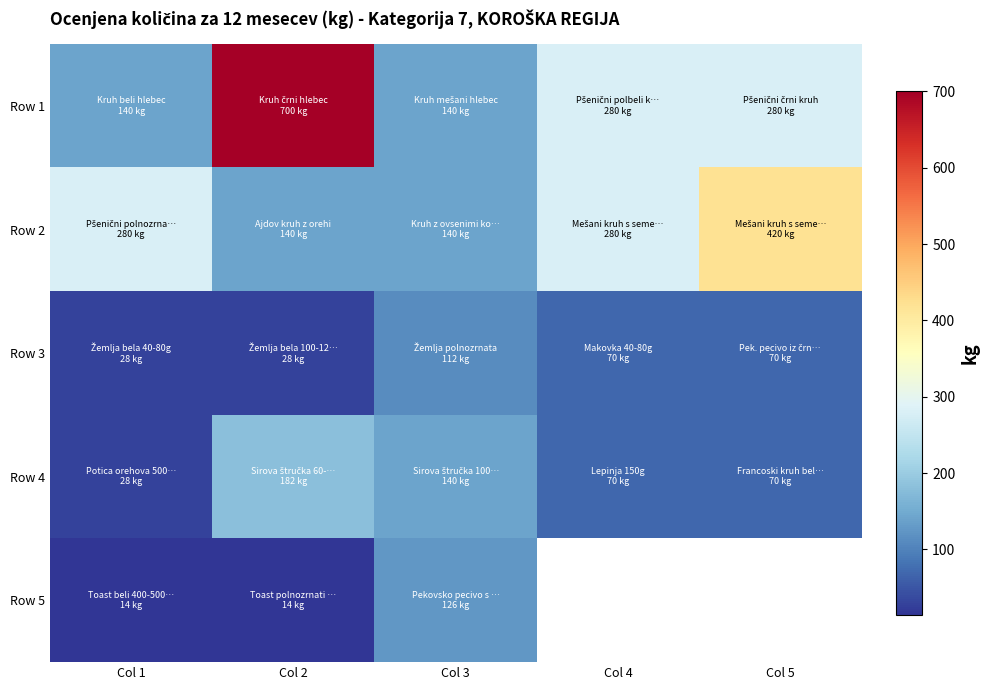

Count the Row 1 values in the range 140 to 280.

4